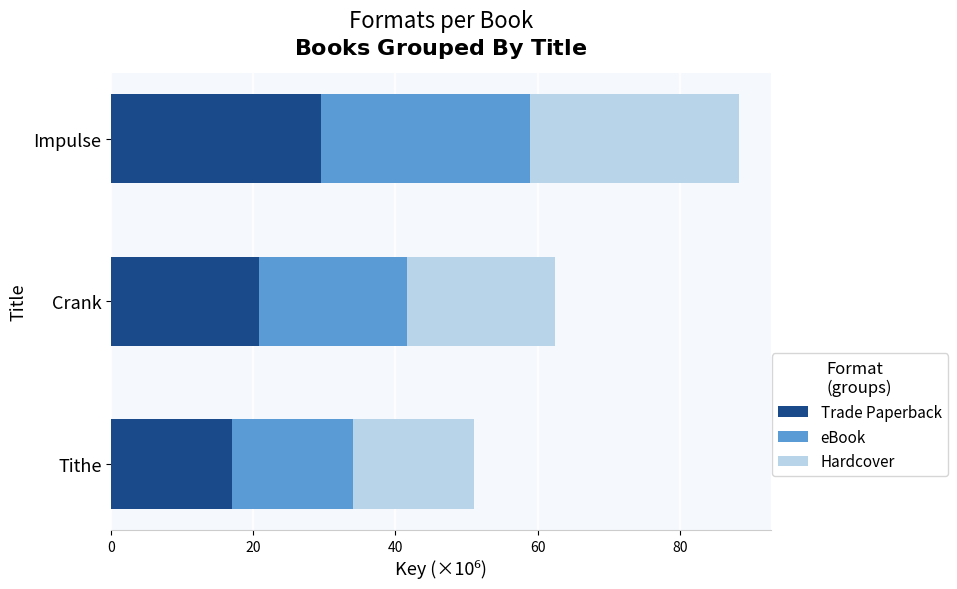

What is the total value across all series at Crank?

62.4